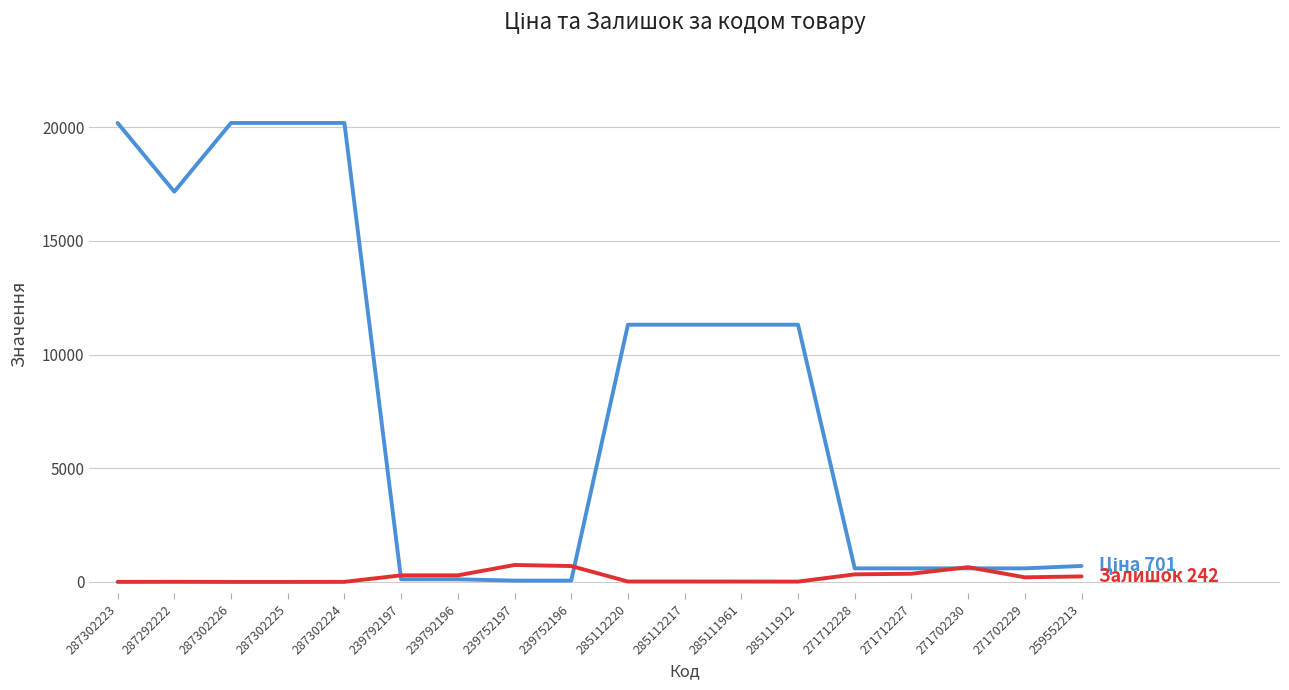

What is the total value across all series at 271702230?

1245.5